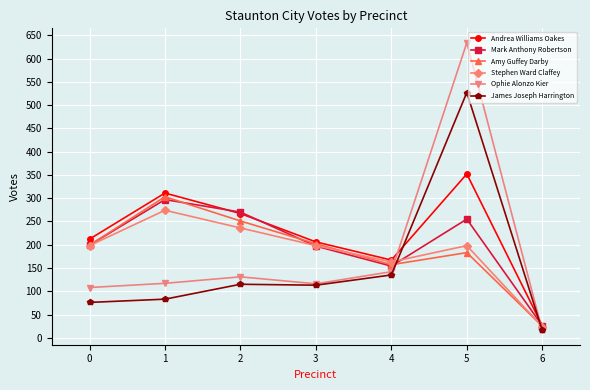

Which series changed the most between 1 and 6?

Andrea Williams Oakes